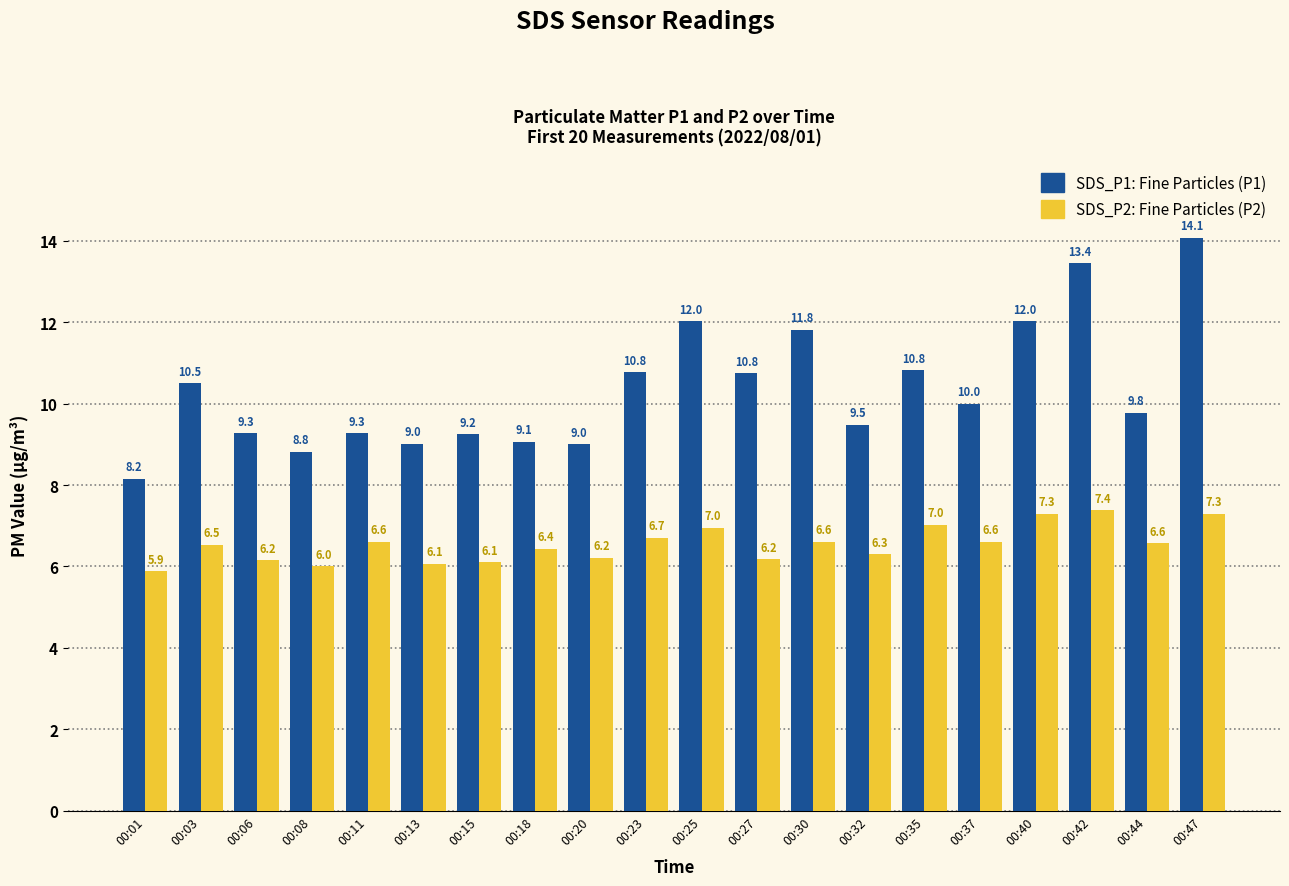

Which category has the lowest value across all series?

00:01